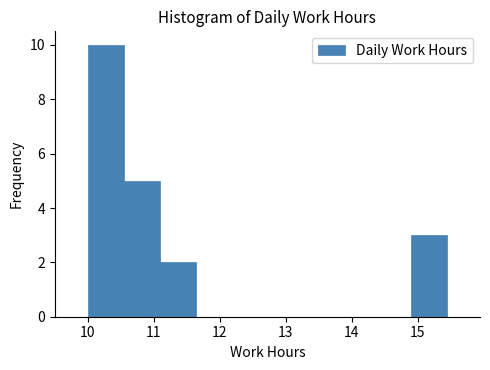

Reading left to right, list every bar in this chart as the range it spans on the x-axis followed by its height. Neither the bar edges nor the heights are printed on the chart, so give them approximately, as read against the axes.

10.0 to 10.5: 10
10.5 to 11.1: 5
11.1 to 11.6: 2
11.6 to 12.2: 0
12.2 to 12.7: 0
12.7 to 13.3: 0
13.3 to 13.8: 0
13.8 to 14.4: 0
14.4 to 14.9: 0
14.9 to 15.4: 3